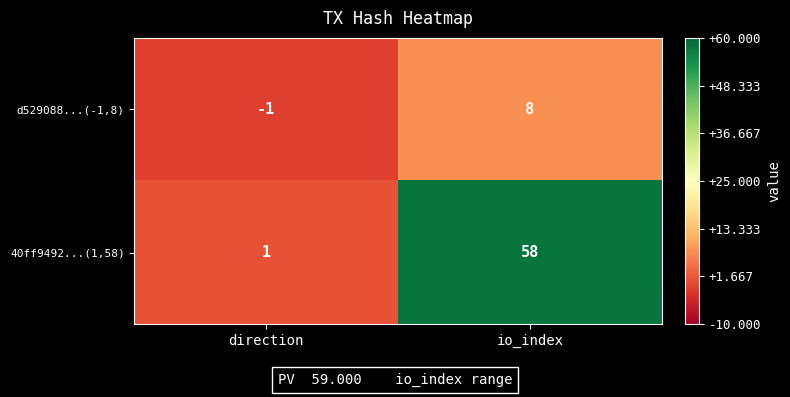

What is the difference between the 40ff9492...(1,58) values at io_index and direction?

57